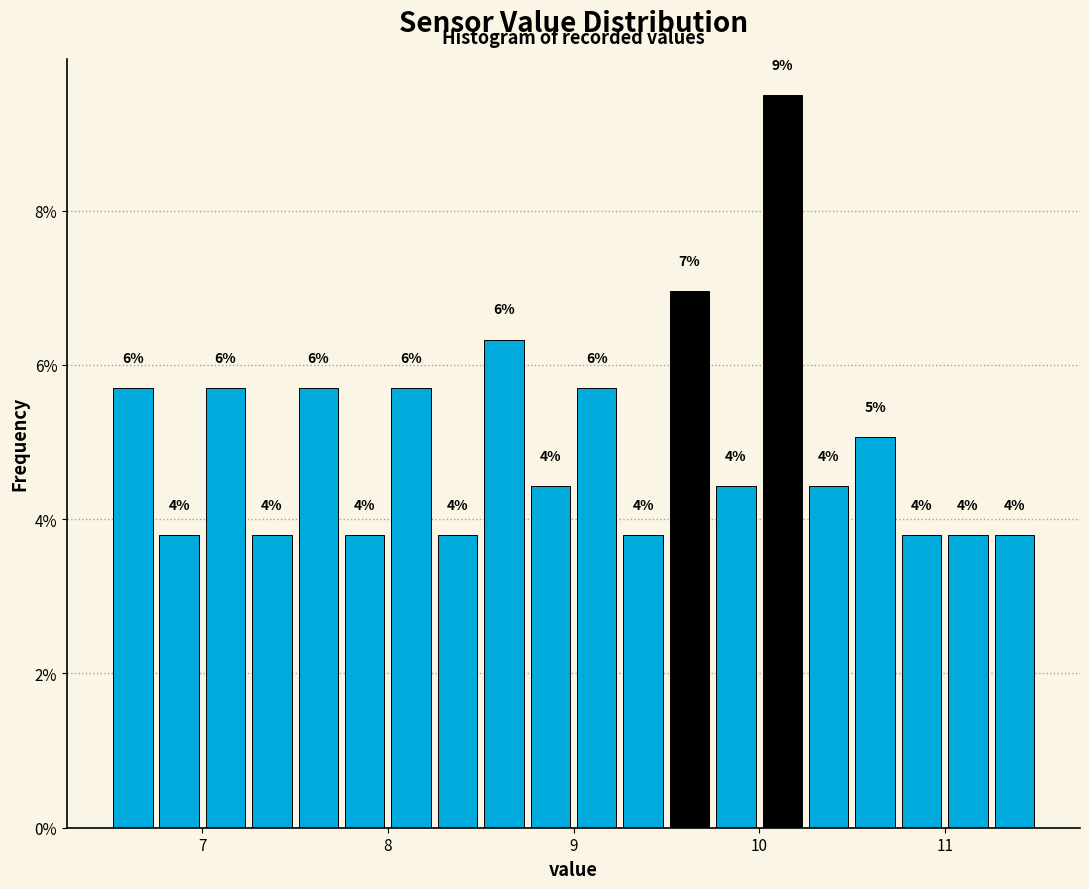

Read against the x-axis, roughly where is the centre of the tallest bar?

10.1